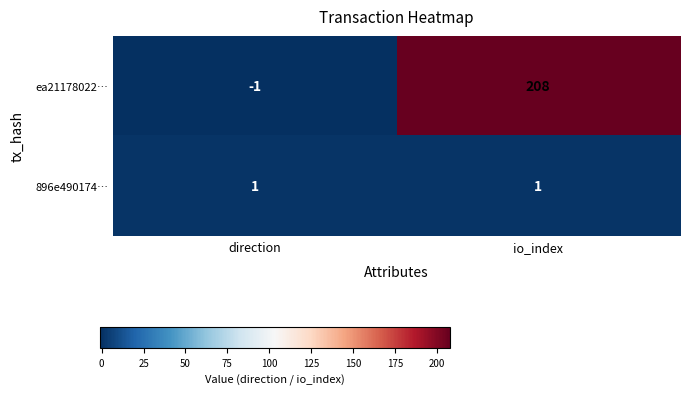

Count the number of categories in the chart.

2